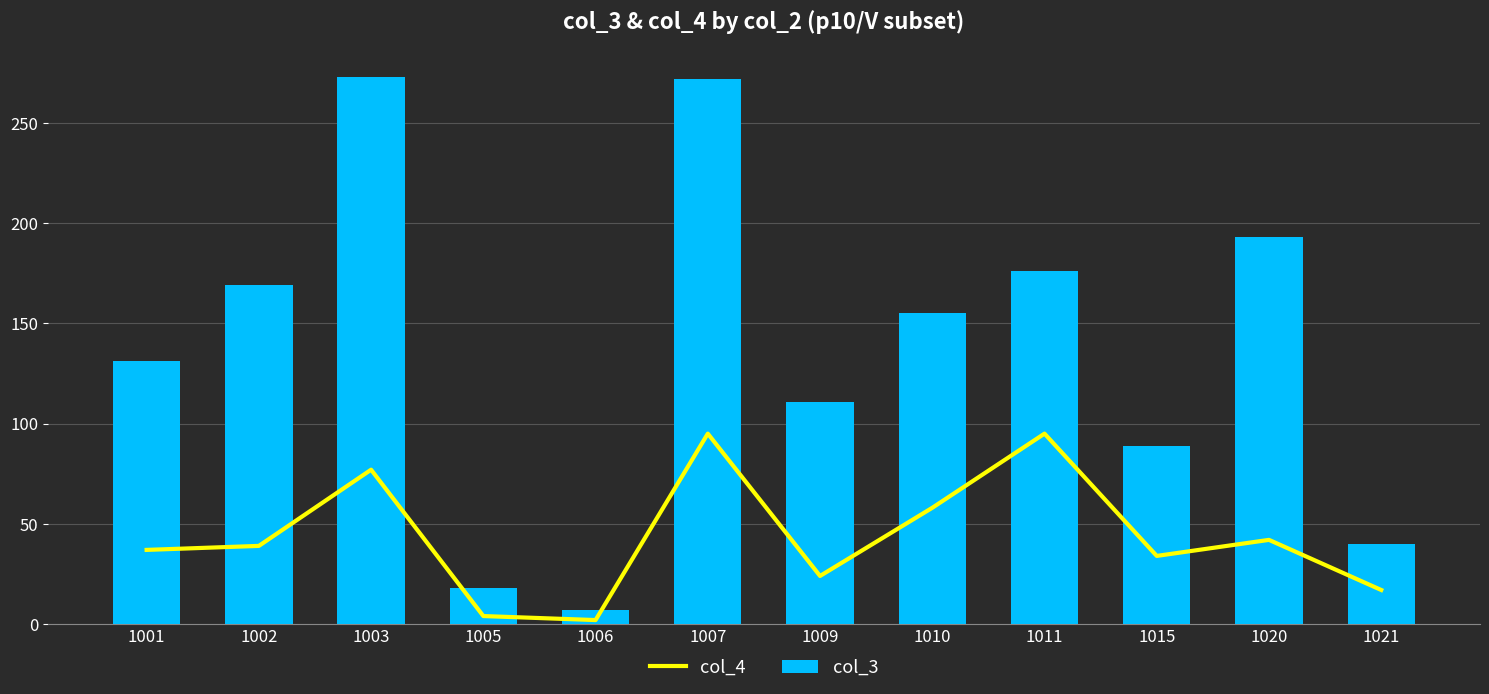

What is the difference between the col_3 values at 1021 and 1002?

129